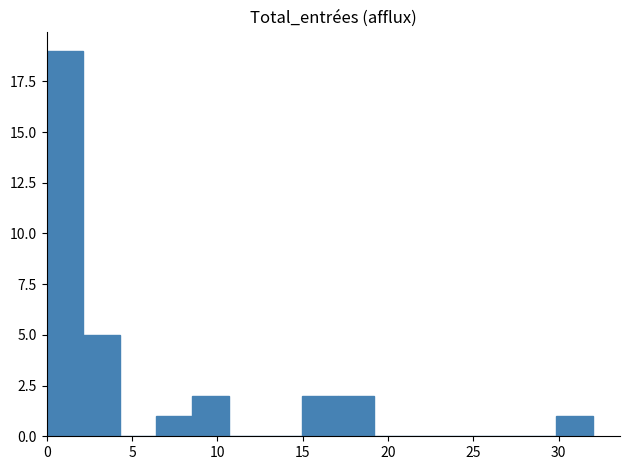

Reading left to right, transcribe this chart: for each bar, give the range it covers on the x-axis and its height. Neither the bar edges nor the heights are printed on the chart, so give them approximately, as read against the axes.

0.0 to 2.0: 19
2.0 to 4.5: 5
4.5 to 6.5: 0
6.5 to 8.5: 1
8.5 to 10.5: 2
10.5 to 13.0: 0
13.0 to 15.0: 0
15.0 to 17.0: 2
17.0 to 19.0: 2
19.0 to 21.5: 0
21.5 to 23.5: 0
23.5 to 25.5: 0
25.5 to 27.5: 0
27.5 to 30.0: 0
30.0 to 32.0: 1